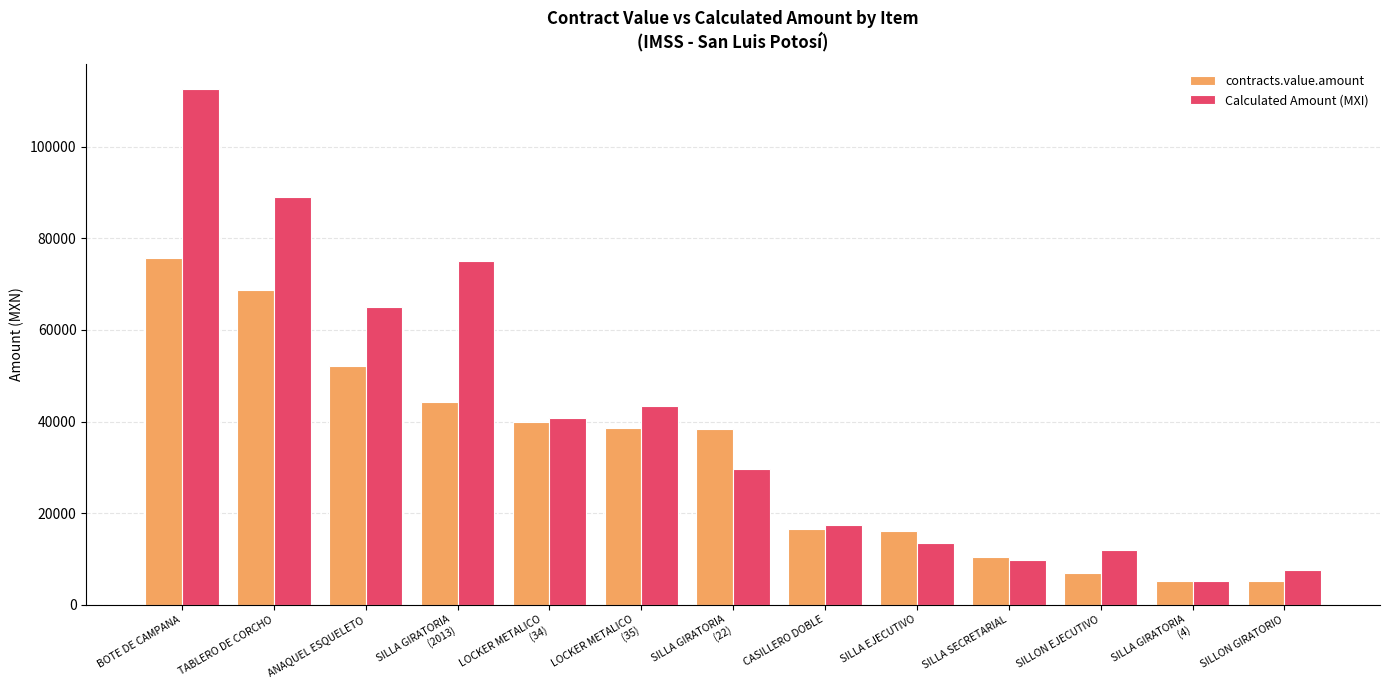

Which category has the highest value across all series?

BOTE DE CAMPANA